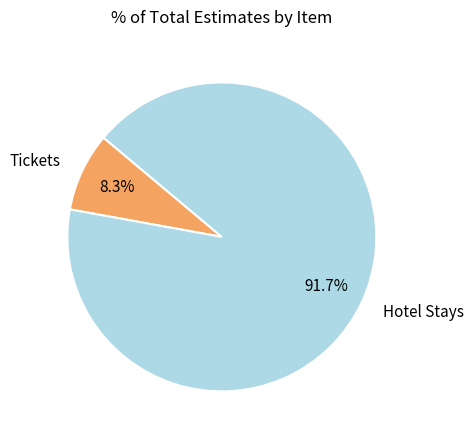

How many segments does this pie chart have?

2